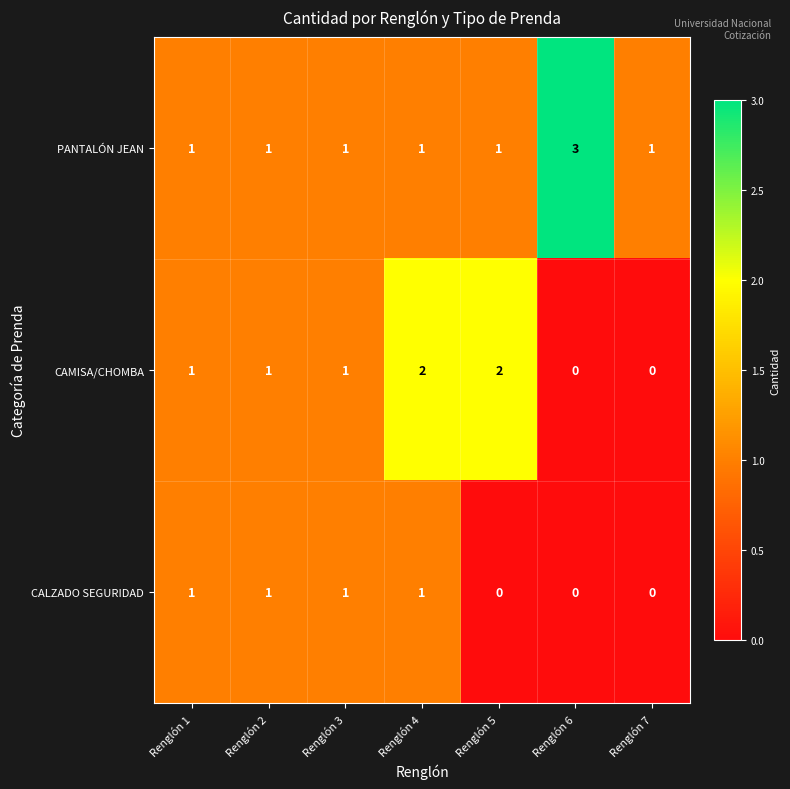

Count the CALZADO SEGURIDAD values in the range 0 to 1.

7